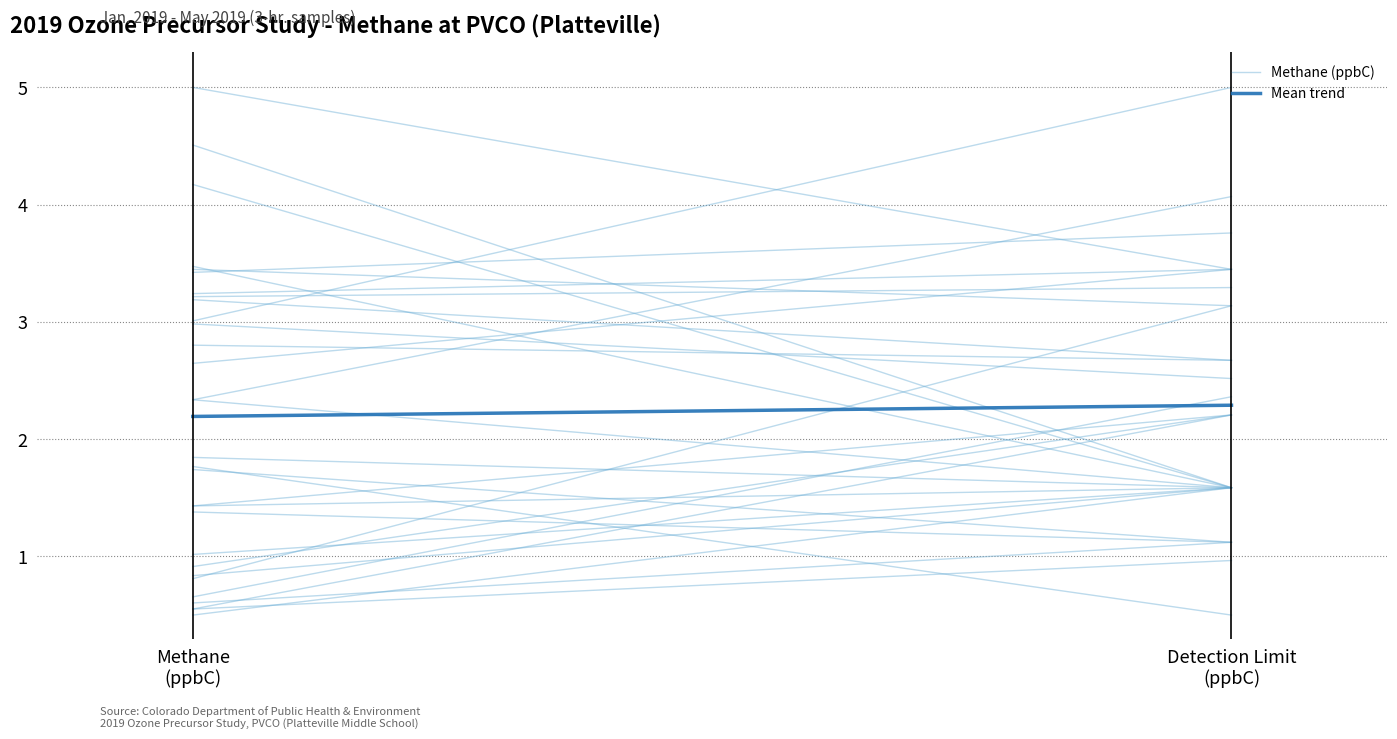

At which label does Mean trend reach its minimum?

Methane
(ppbC)